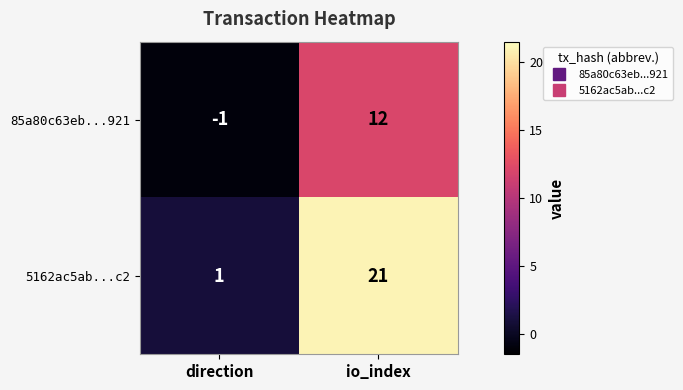

The 5162ac5ab...c2 series shows 0 at direction. True or false?

False